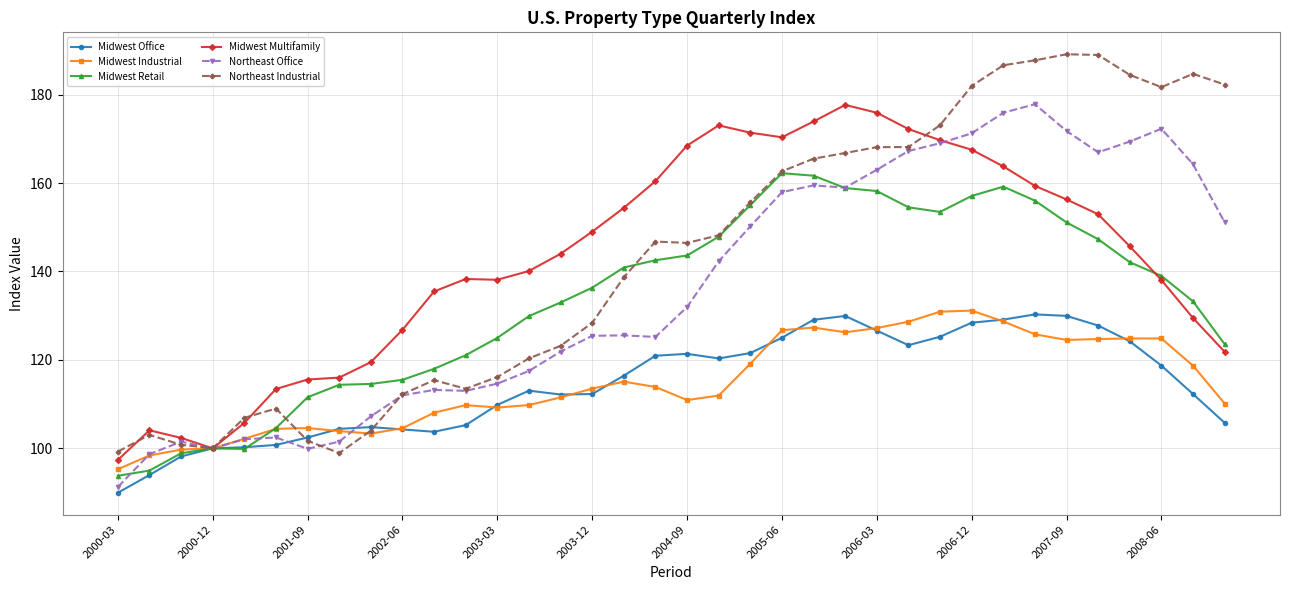

What is the value of the Northeast Industrial point at the 2nd from the left?

103.0